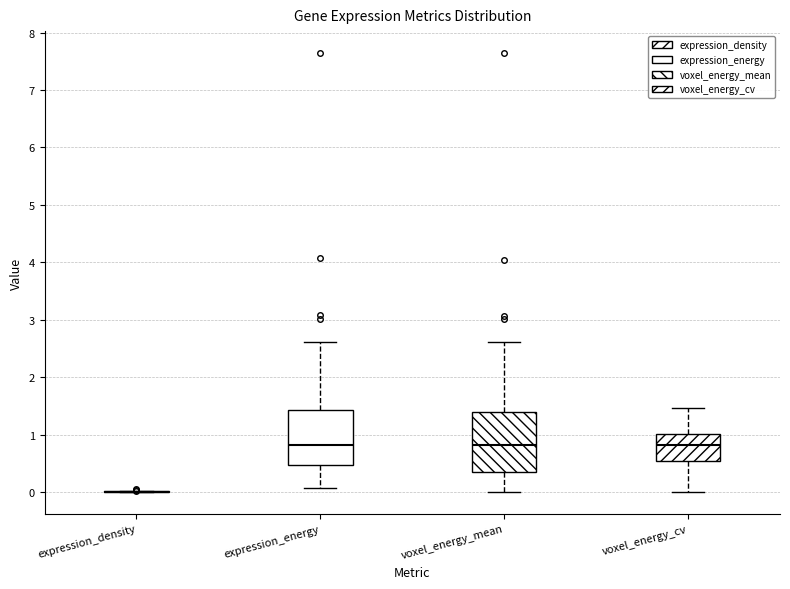

Reading left to right, transcribe this box plot: for each box, give where its median line is, the range the box spans, and where its two whiskers end, as read against the y-axis. The values are not printed on the chart, so give them approximately, as read against the axis.

expression_density: box collapsed to a line at 0.0, whiskers 0.0 to 0.0
expression_energy: median 0.8, box 0.5 to 1.4, whiskers 0.1 to 2.6
voxel_energy_mean: median 0.8, box 0.4 to 1.4, whiskers 0.0 to 2.6
voxel_energy_cv: median 0.8, box 0.5 to 1.0, whiskers 0.0 to 1.5